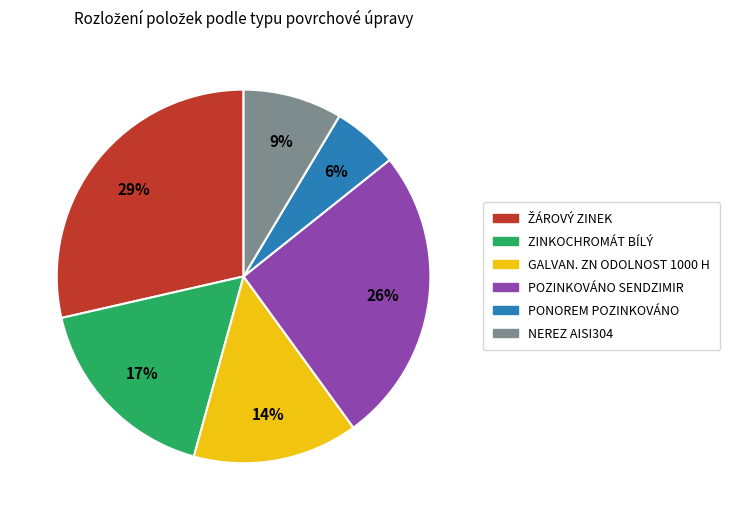

To the nearest percent, what is the average slice percentage?

17%